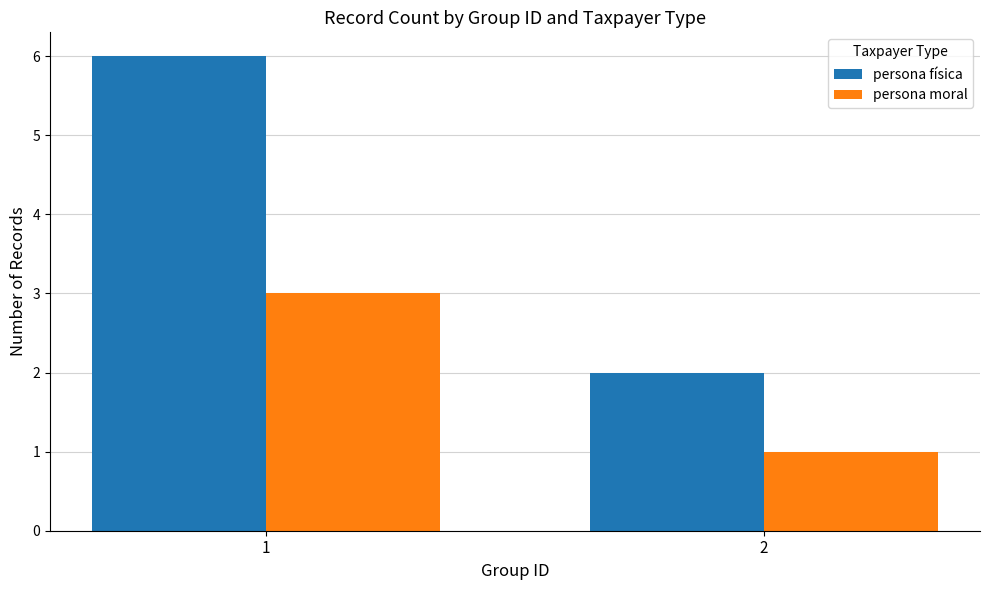

Rank the series by their average value, from highest to lowest.

persona física, persona moral